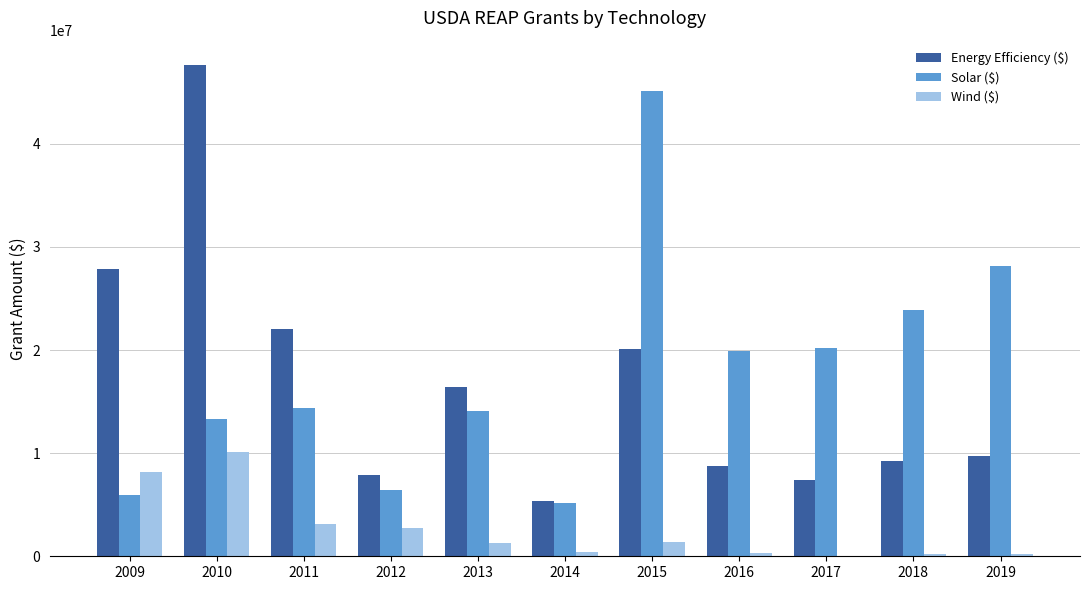

What is the total value across all series at 2010?

70959733.2